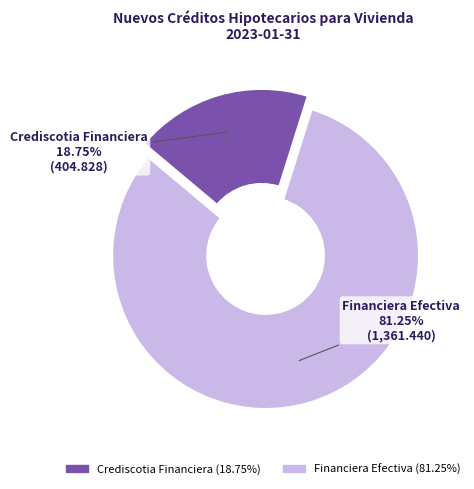

Which slice is the largest?

Financiera Efectiva